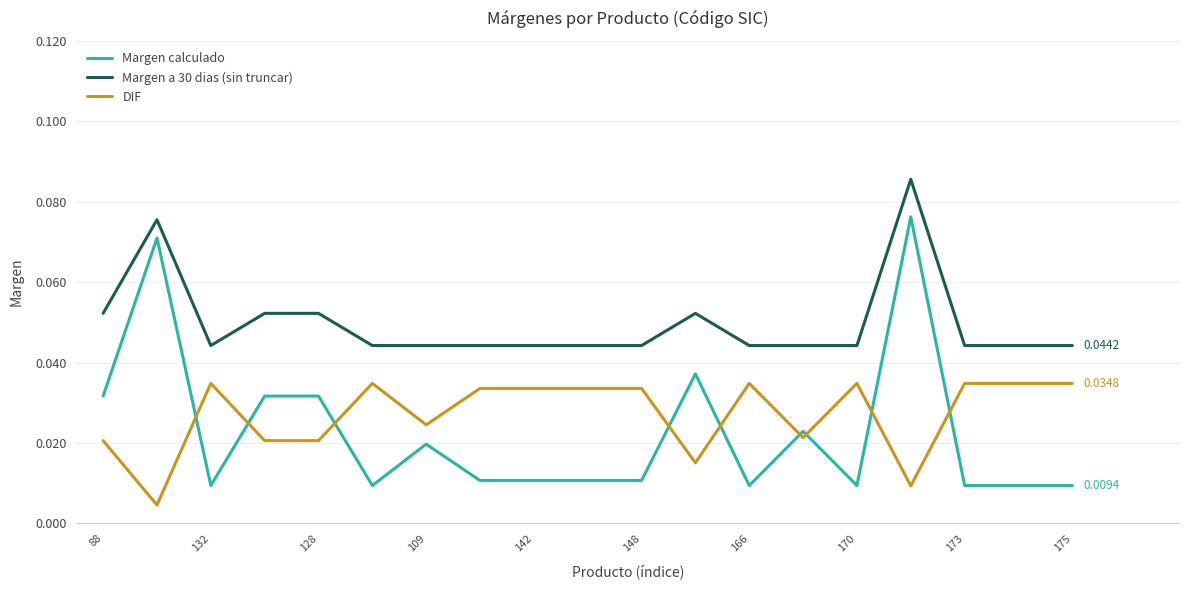

Which series has the widest spread of values?

Margen calculado